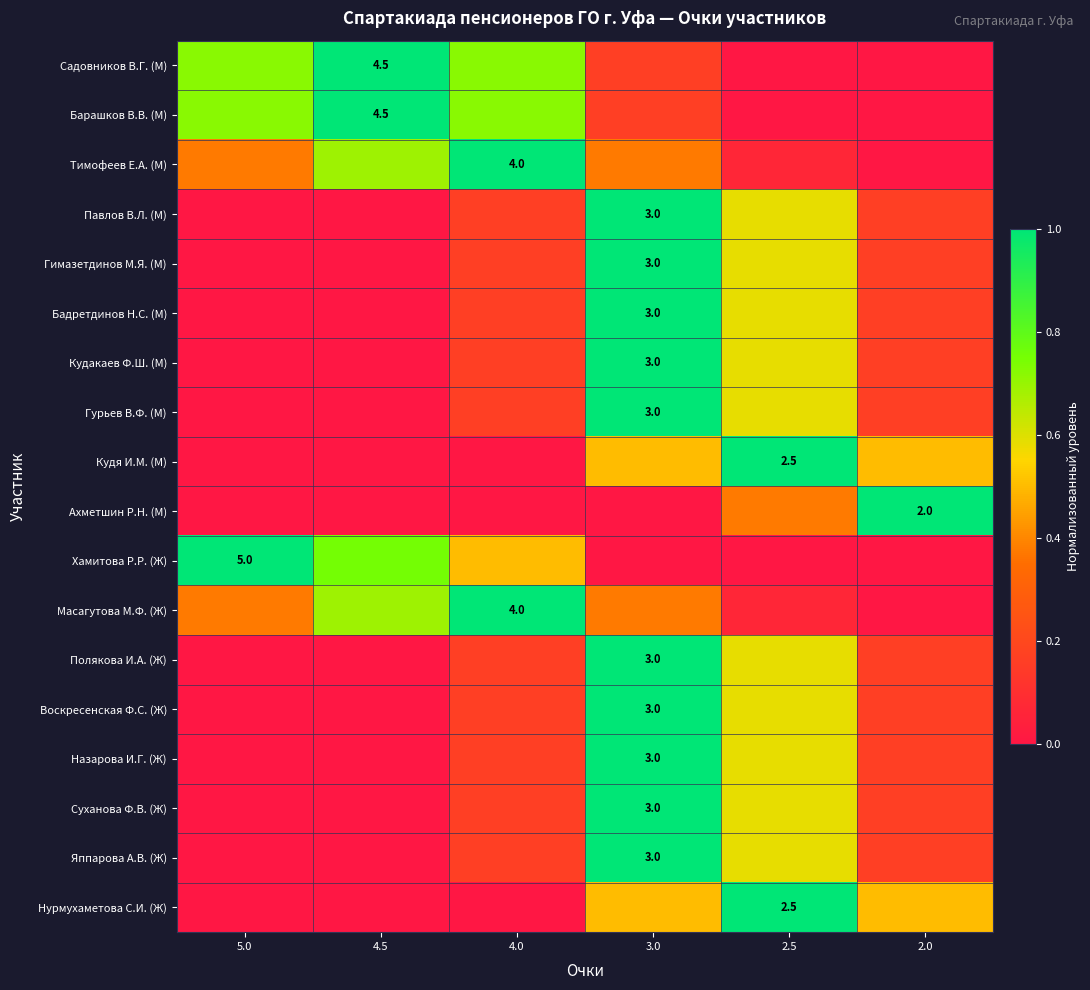

At which label does Яппарова А.В. (Ж) reach its minimum?

5.0